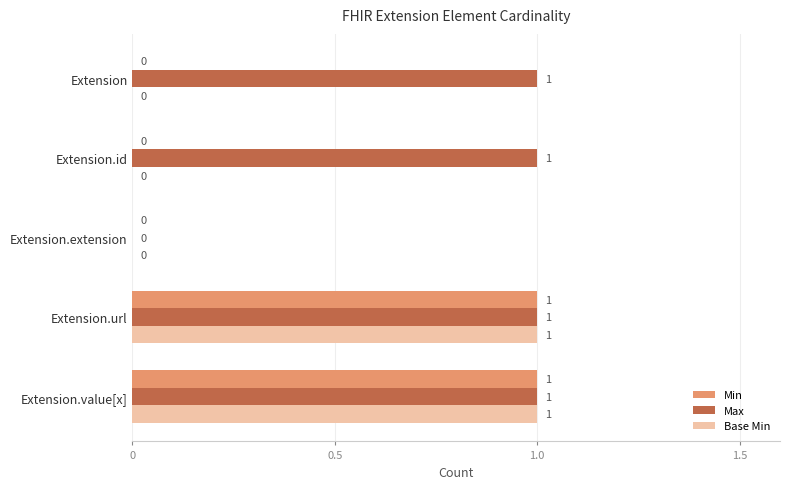

Is it true that Base Min equals 2 at Extension.url?

False